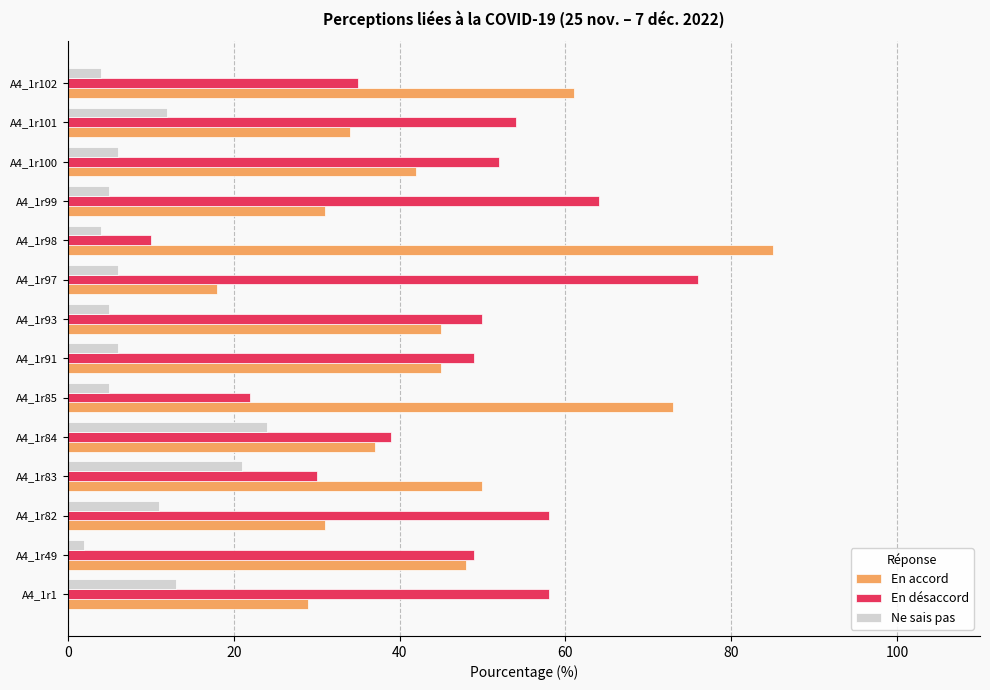

What is the difference between the second highest and second lowest values in the En accord series?

44